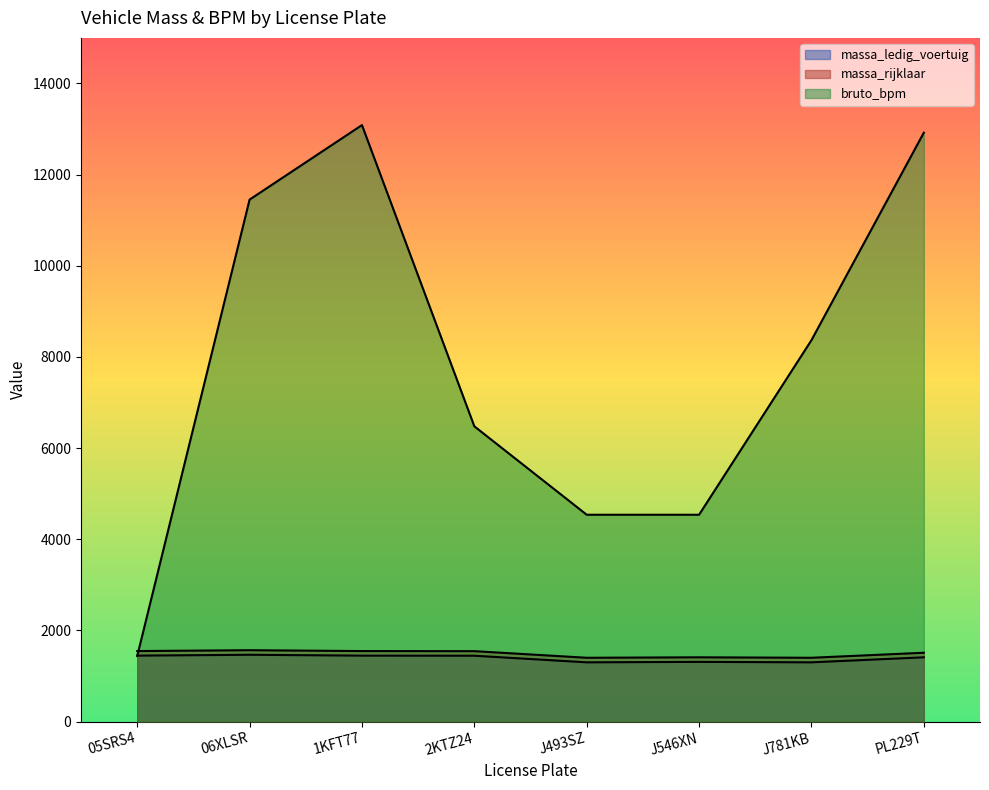

At which label is massa_rijklaar closest to 1483?

PL229T